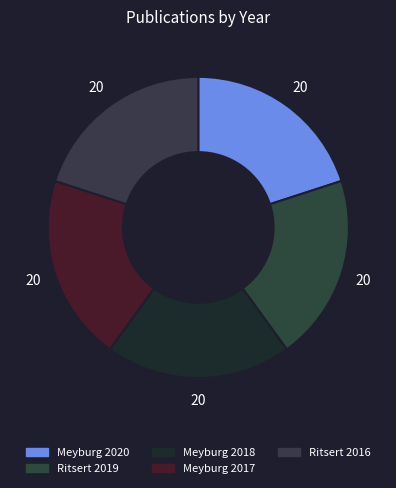

Does Ritsert 2016 represent more than half of the total?

No